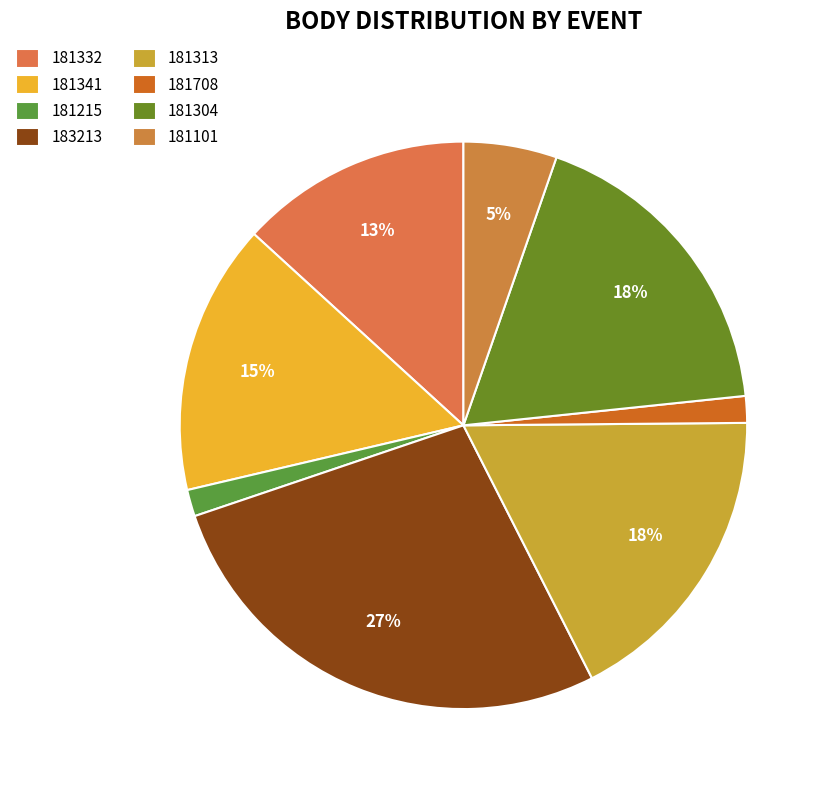

To the nearest percent, what is the average slice percentage?

12%